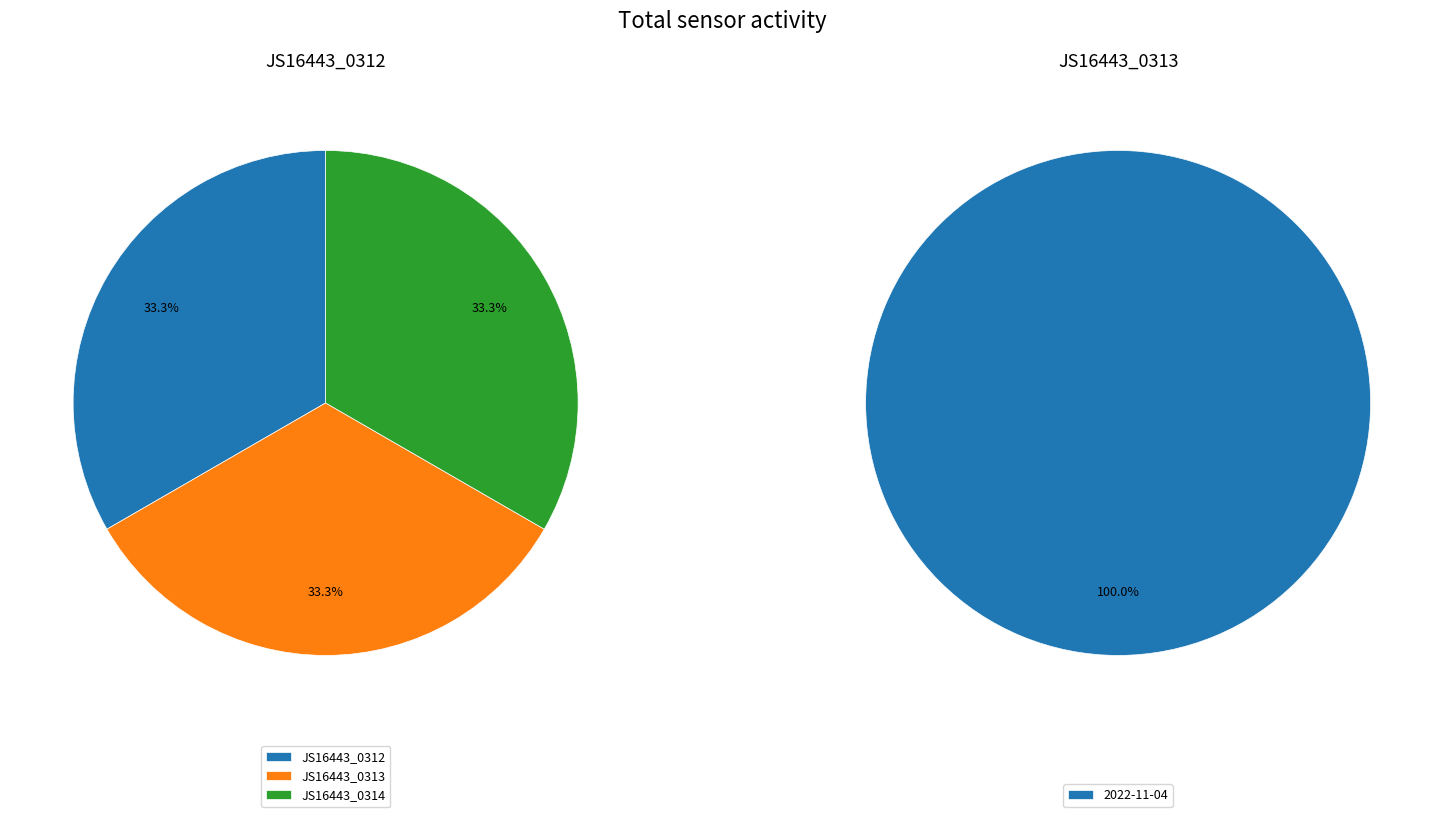

Is it true that 2022-11-04 is 99% of the pie?

False